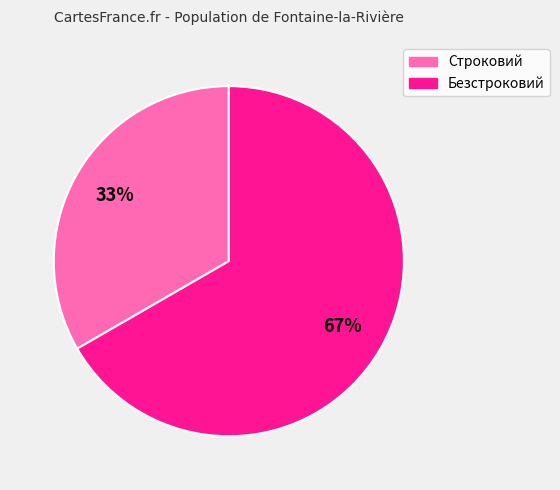

To the nearest percent, what is the combined percentage of Безстроковий and Строковий?

100%